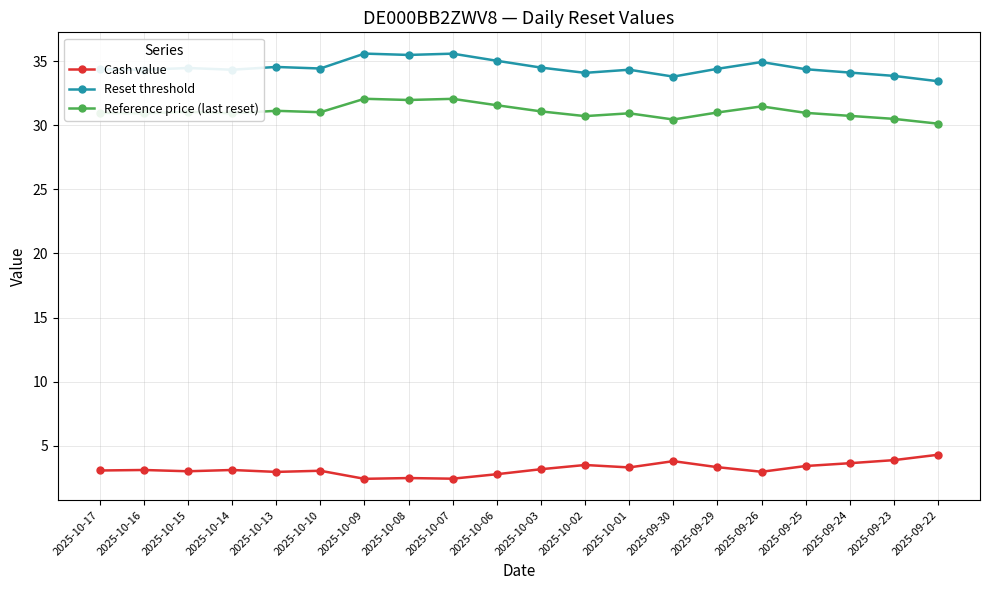

True or false: Cash value has more than 1 interior local peaks.

True